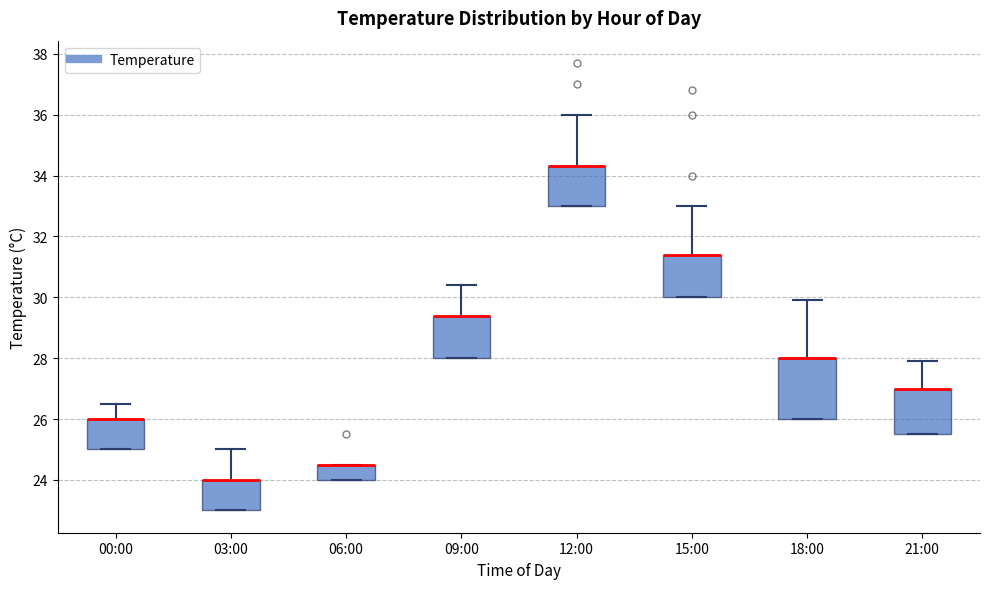

Reading left to right, transcribe this box plot: for each box, give where its median line is, the range the box spans, and where its two whiskers end, as read against the y-axis. The values are not printed on the chart, so give them approximately, as read against the axis.

00:00: median 26.0 (drawn on the box's upper edge), box 25.0 to 26.0, whiskers 25.0 to 26.6
03:00: median 24.0 (drawn on the box's upper edge), box 23.0 to 24.0, whiskers 23.0 to 25.0
06:00: median 24.6 (drawn on the box's upper edge), box 24.0 to 24.6, whiskers 24.0 to 24.6
09:00: median 29.4 (drawn on the box's upper edge), box 28.0 to 29.4, whiskers 28.0 to 30.4
12:00: median 34.4 (drawn on the box's upper edge), box 33.0 to 34.4, whiskers 33.0 to 36.0
15:00: median 31.4 (drawn on the box's upper edge), box 30.0 to 31.4, whiskers 30.0 to 33.0
18:00: median 28.0 (drawn on the box's upper edge), box 26.0 to 28.0, whiskers 26.0 to 30.0
21:00: median 27.0 (drawn on the box's upper edge), box 25.6 to 27.0, whiskers 25.6 to 28.0